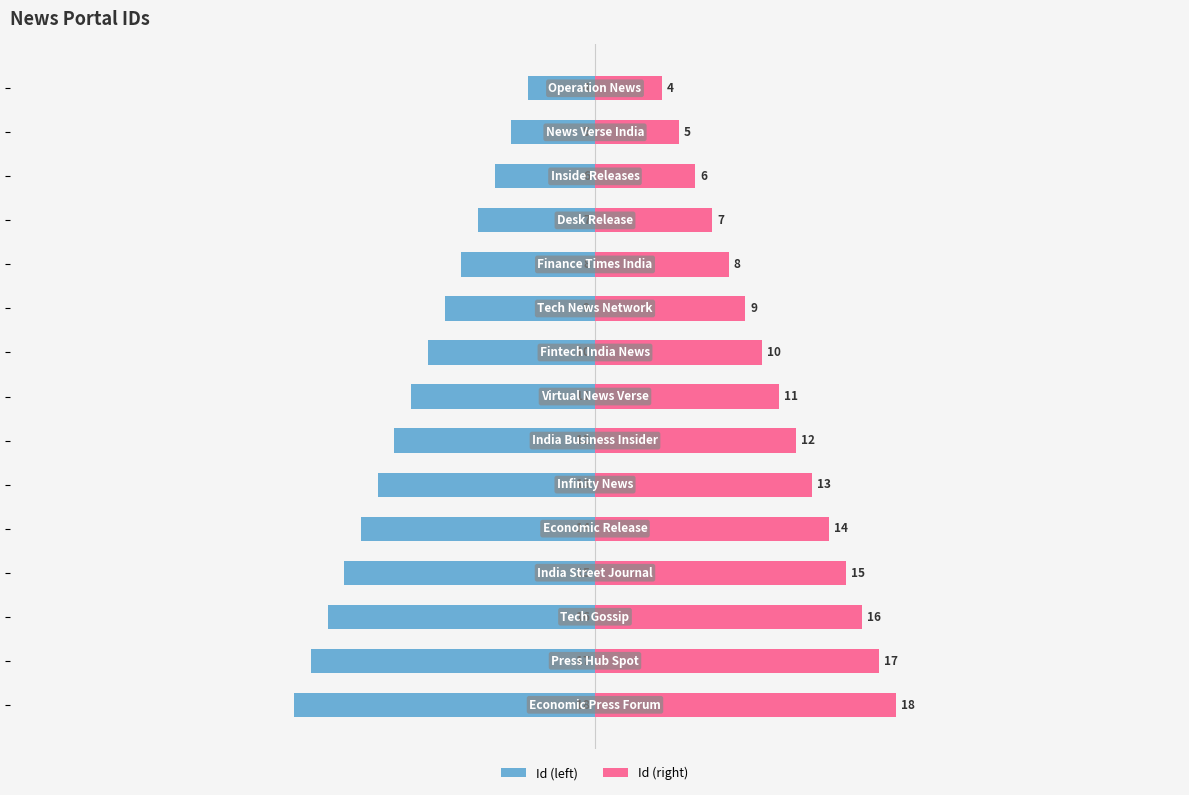

How many categories are shown in the chart?

15